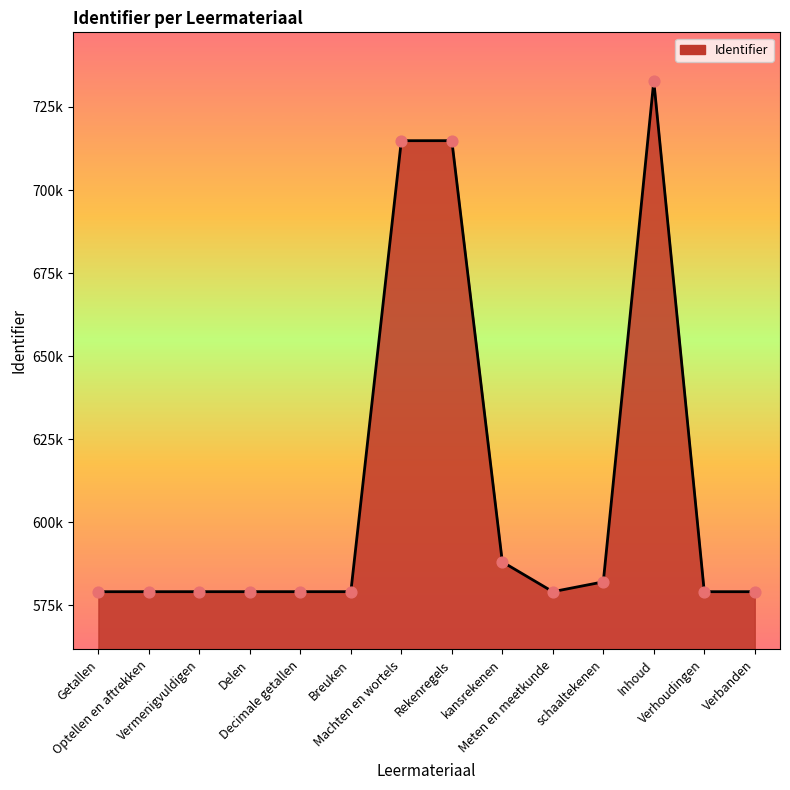

What is the change in value from kansrekenen to schaaltekenen?

-6010